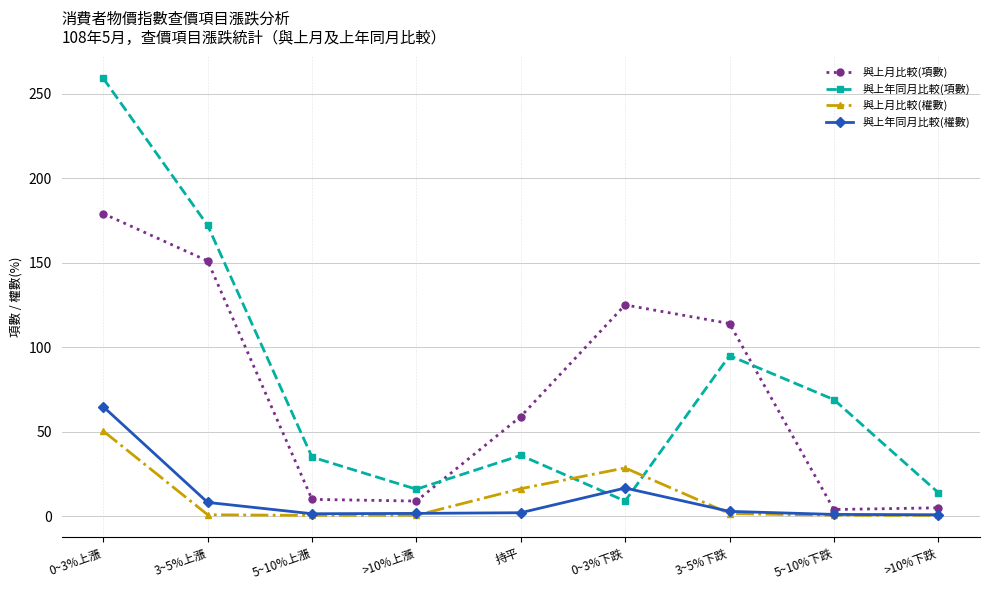

True or false: 與上月比較(權數) and 與上年同月比較(權數) intersect in this chart.

True